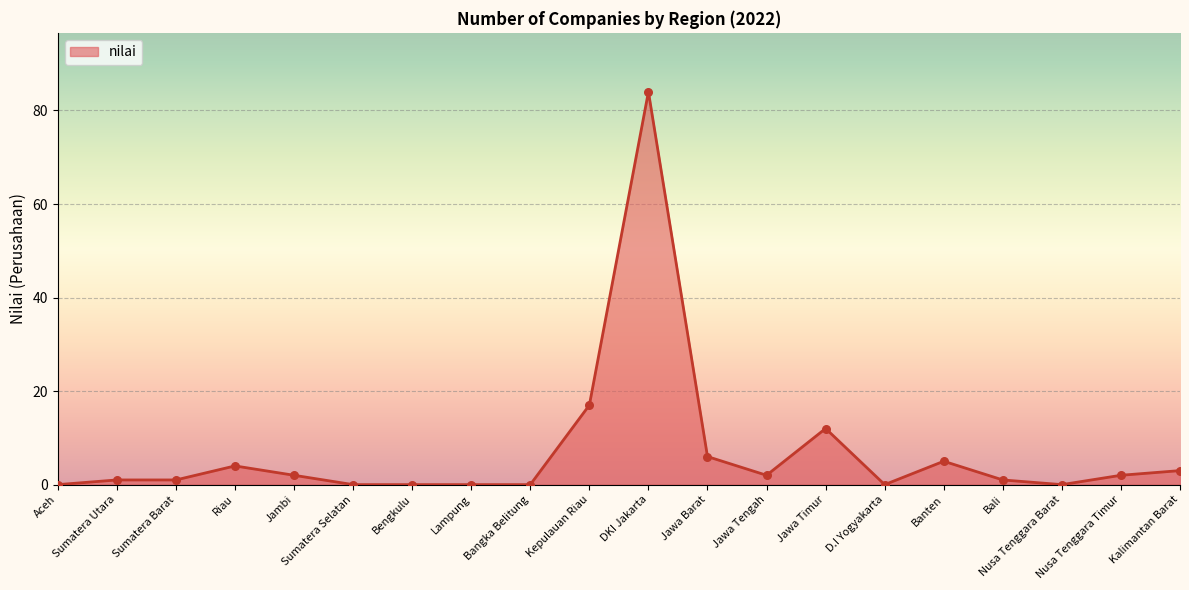

Which has a higher value, Riau or Lampung?

Riau